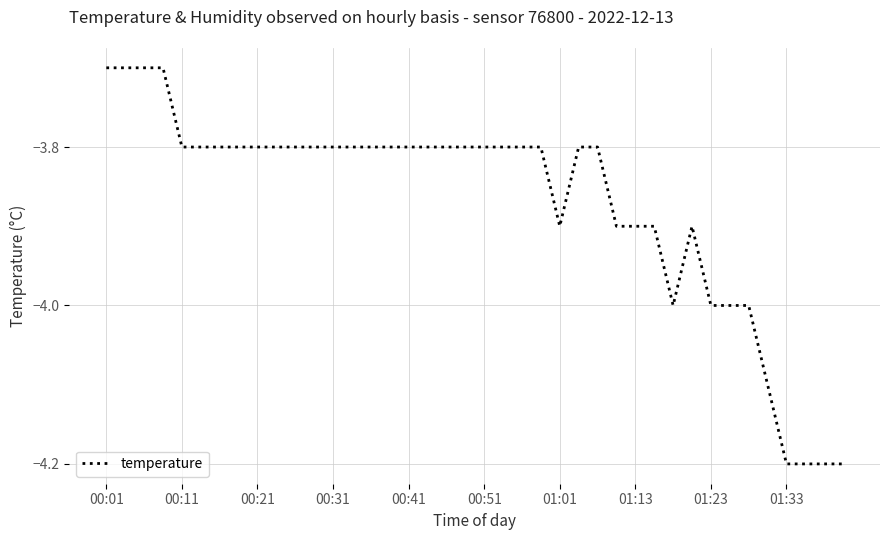

What is the smallest value displayed?

-4.2